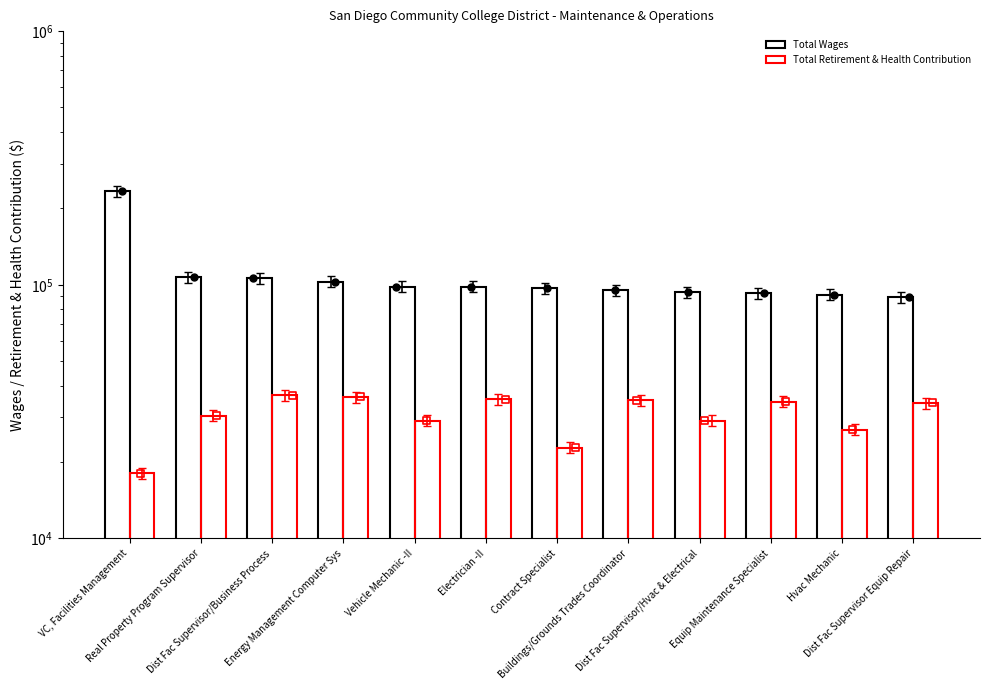

What are all the series names shown in the legend?

Total Wages, Total Retirement & Health Contribution